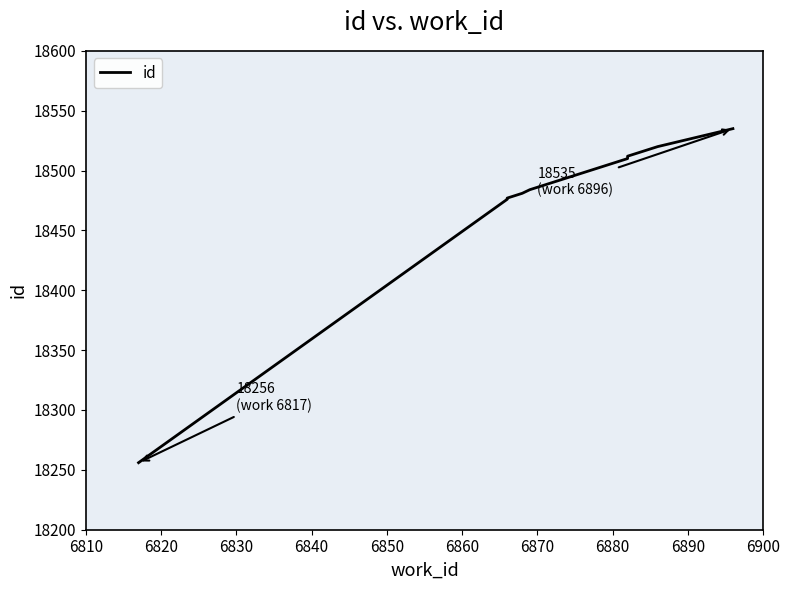

List the labels in order of value, largest first.

6900, 6890, 6880, 6870, 6860, 6850, 6840, 6830, 6820, 6810